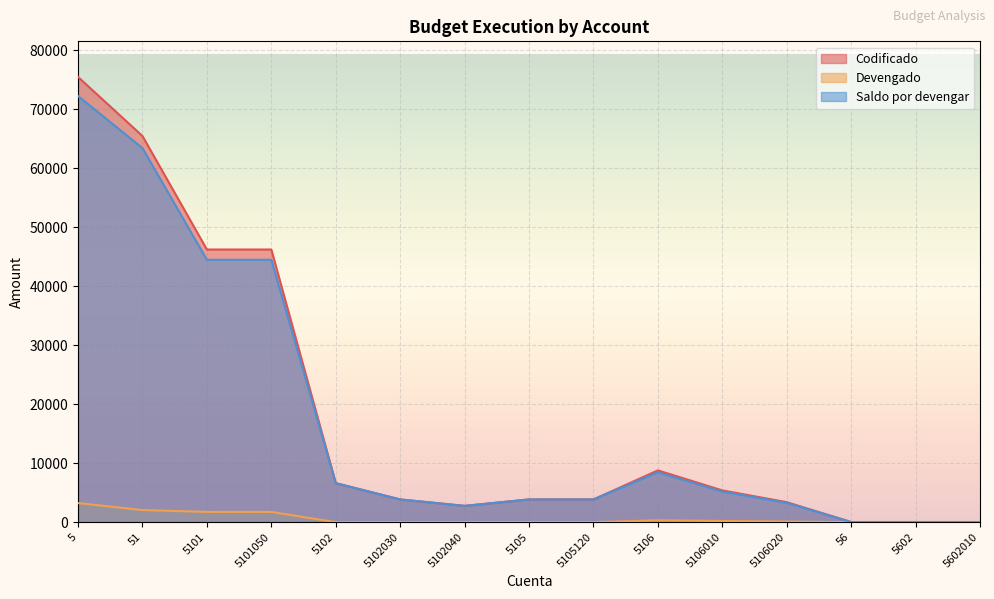

How many lines are shown in the chart?

3